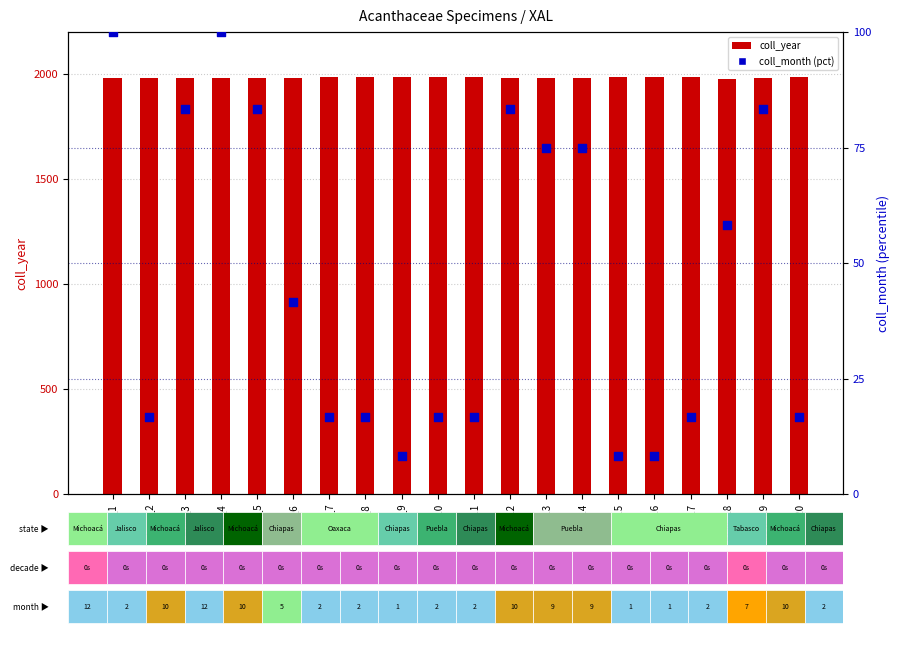

What are all the series names shown in the legend?

coll_year, coll_month